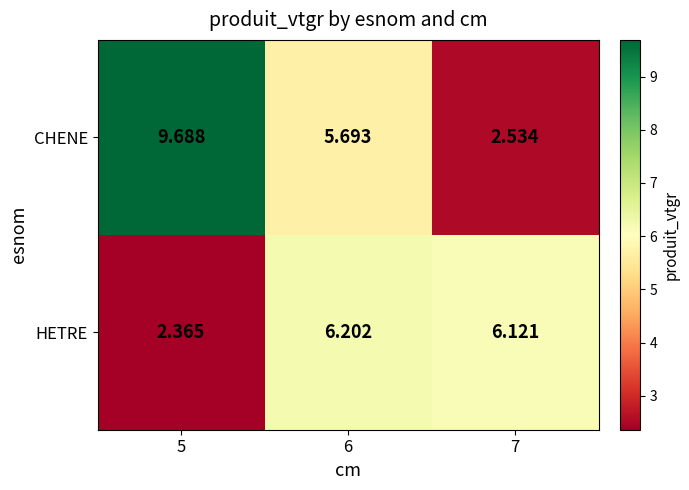

List the series in order of their overall mean, highest first.

CHENE, HETRE